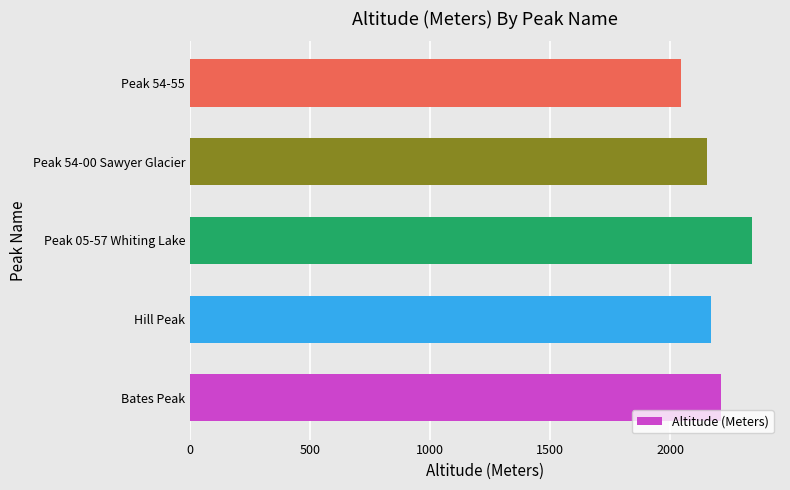

What is the sum of all values?

10911